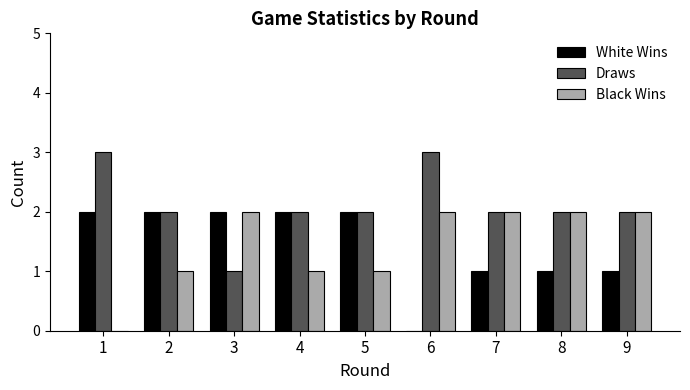

Is it true that Black Wins equals -1 at 1?

False